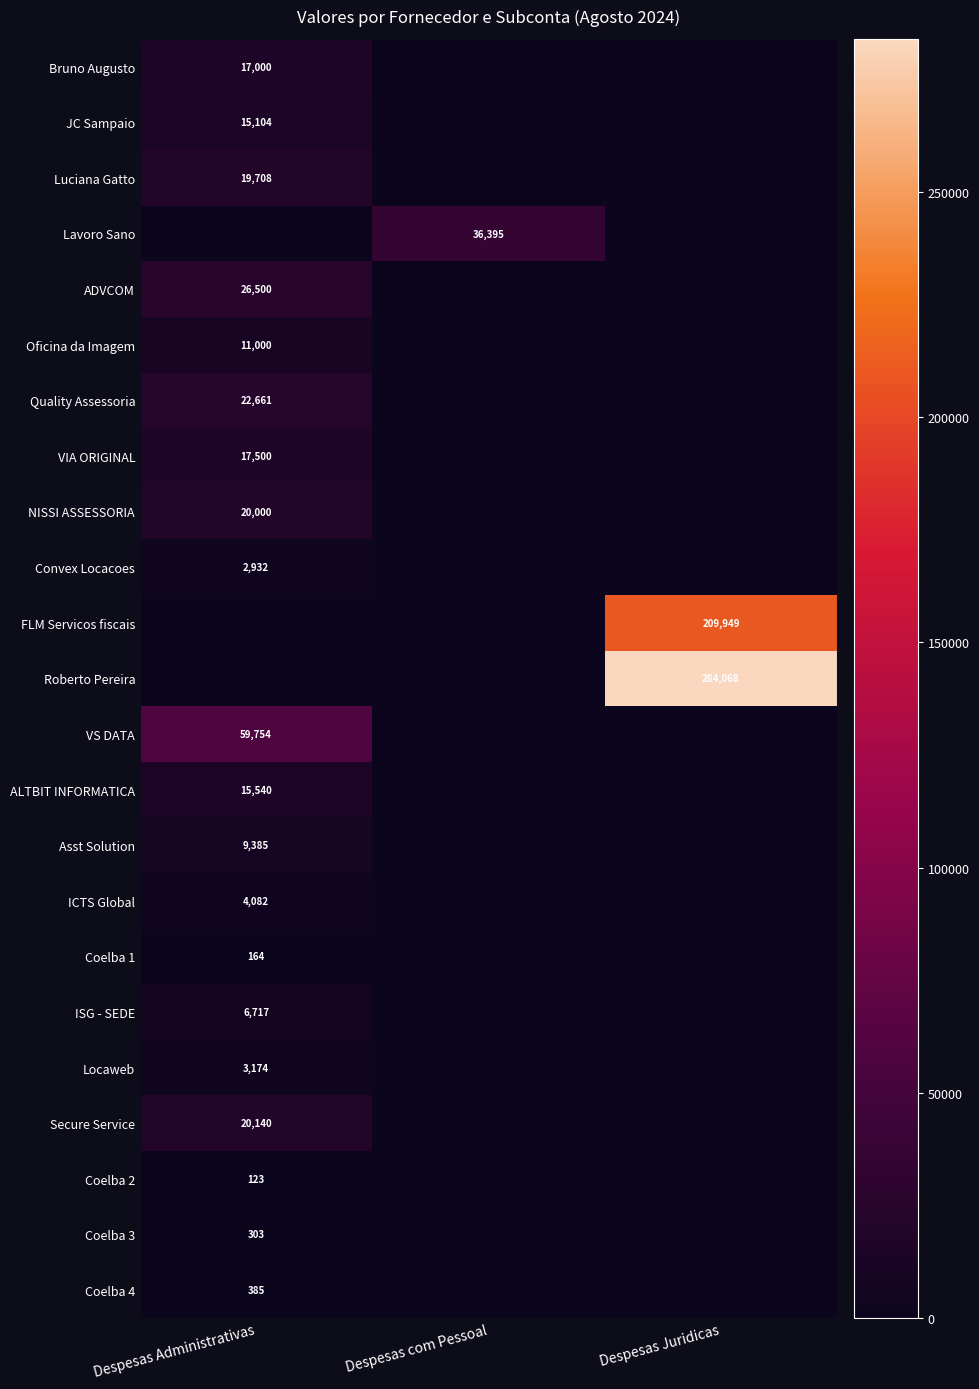

Is it true that ISG - SEDE equals 10096 at Despesas Administrativas?

False